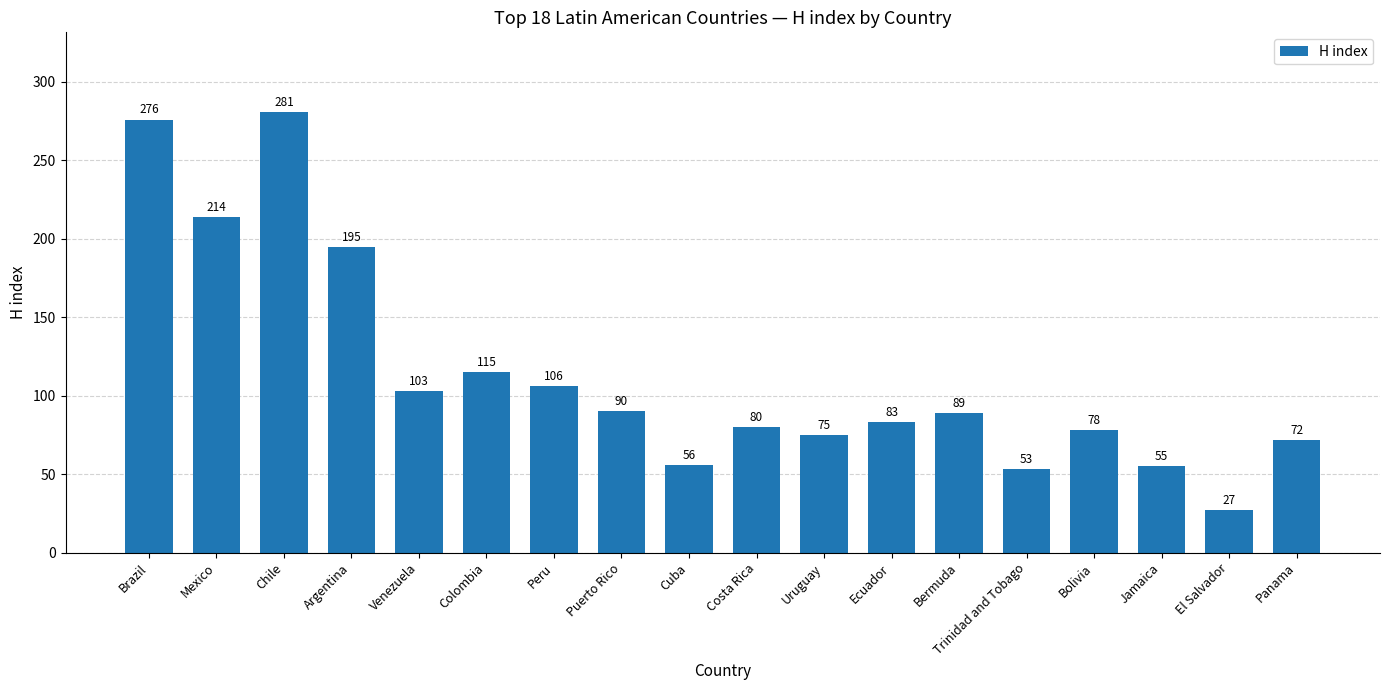

The value at Venezuela is 103. True or false?

True